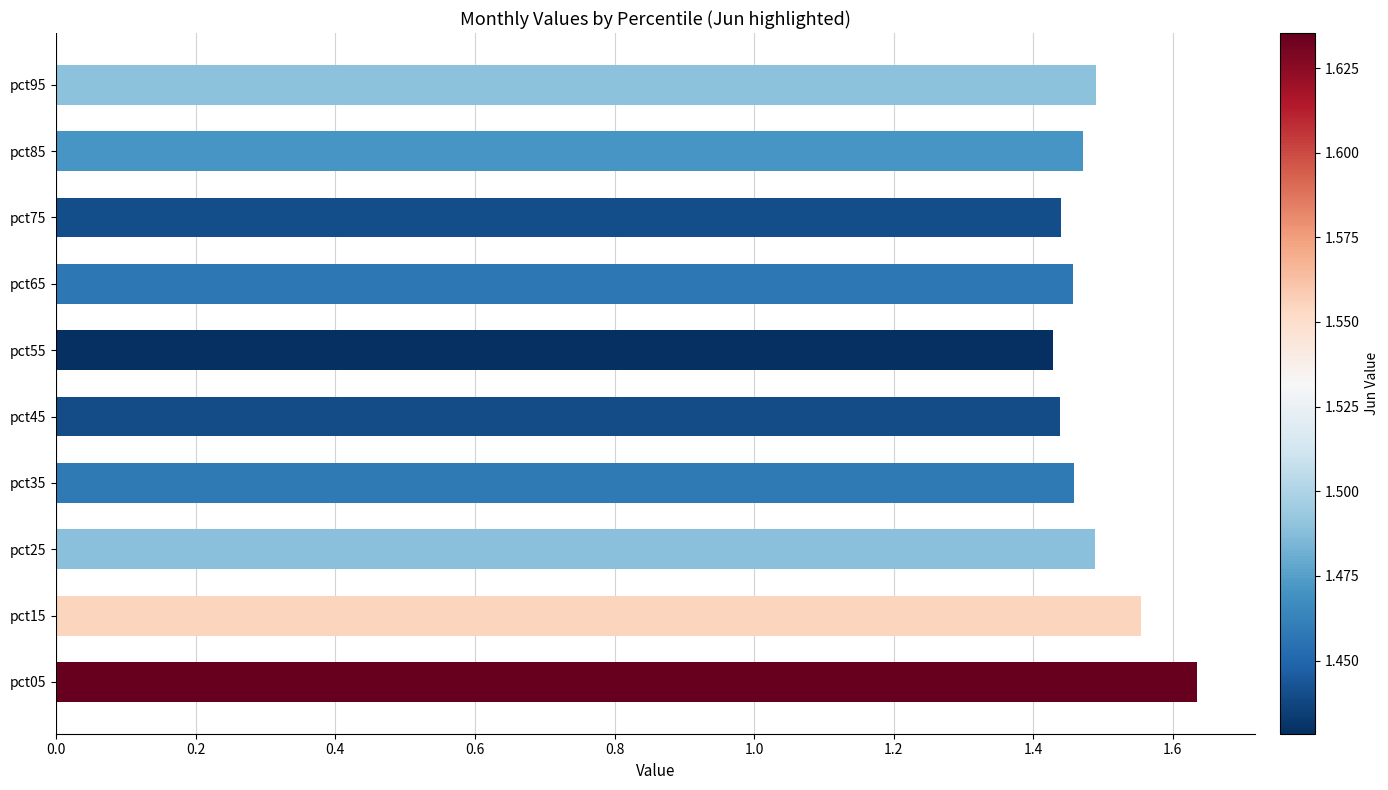

At which category does the chart reach its peak across all series?

pct05